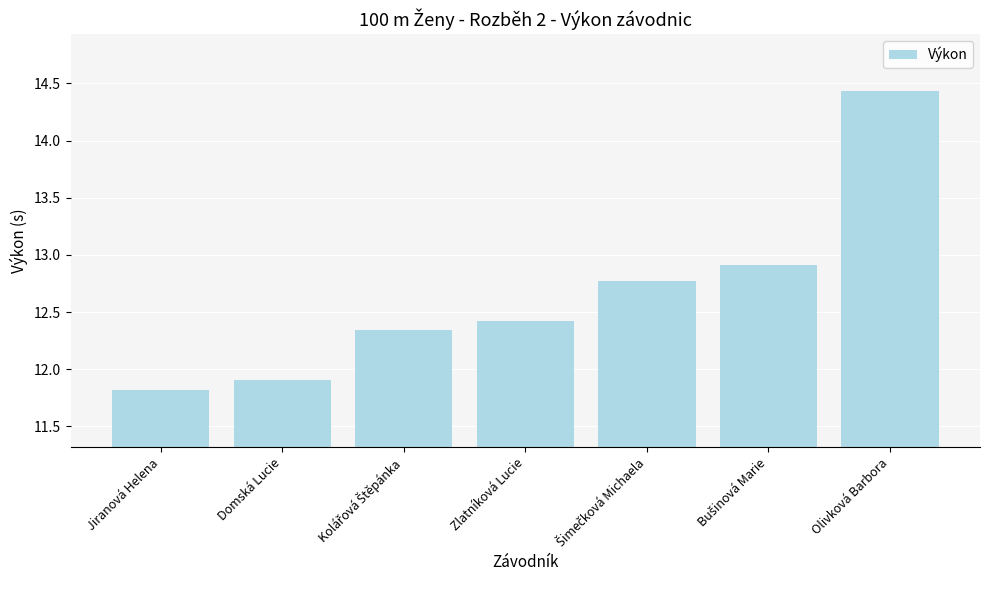

How many series are shown in this chart?

1